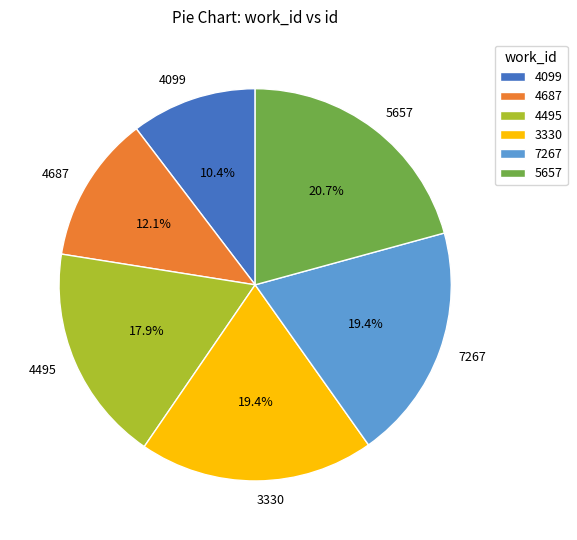

Which slice is the largest?

5657